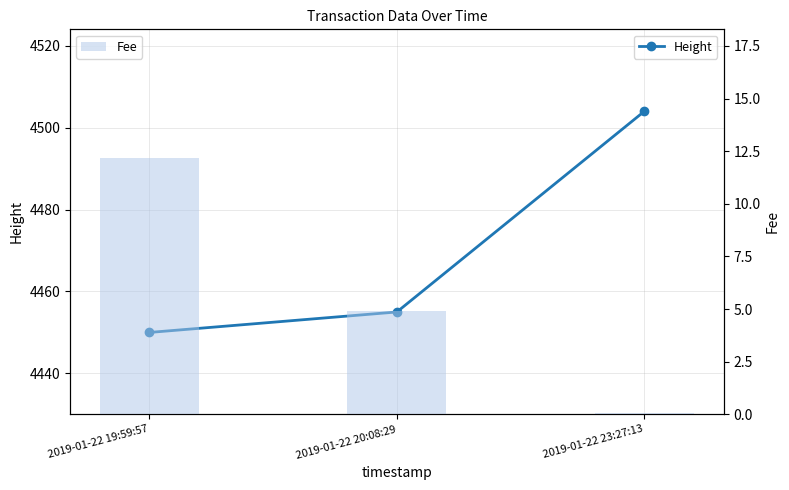

Reading left to right, list all the values displayed in this chart.

Height: 2019-01-22 19:59:57=4450.0	2019-01-22 20:08:29=4455.0	2019-01-22 23:27:13=4504.0
Fee: 2019-01-22 19:59:57=12.2	2019-01-22 20:08:29=4.9	2019-01-22 23:27:13=0.1